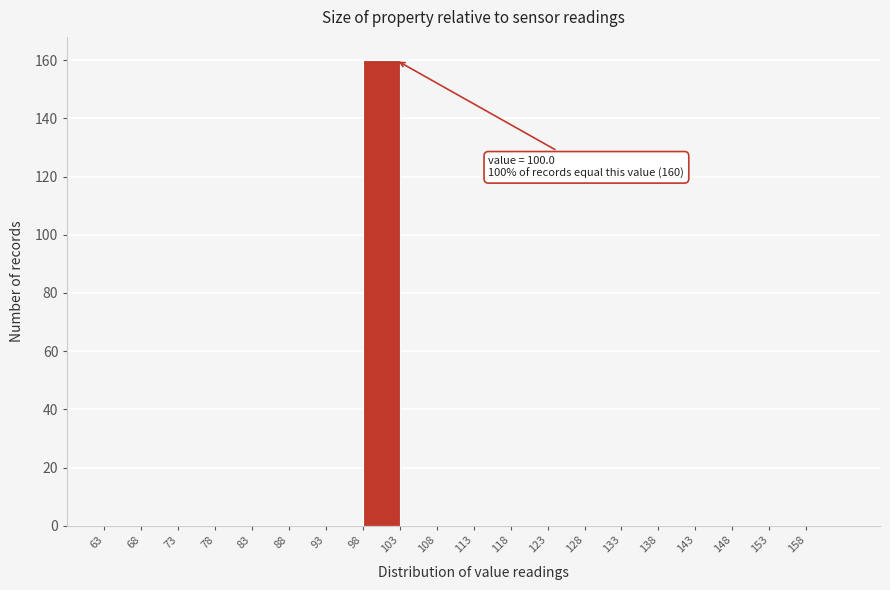

Over which range of the x-axis is the bar tallest?

98 to 103